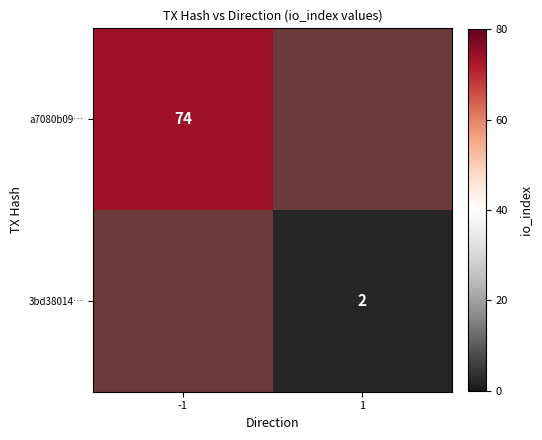

Is the value of a7080b09… at -1 greater than the value of 3bd38014… at 1?

Yes